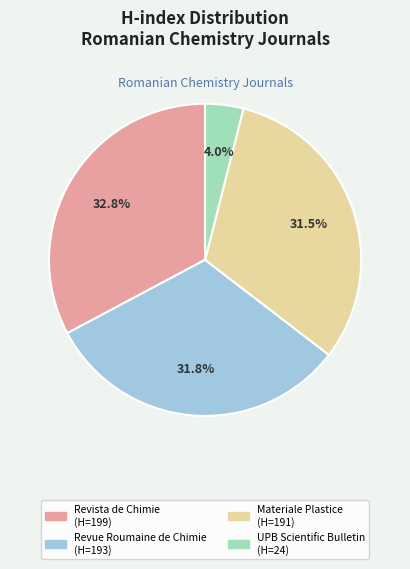

To the nearest percent, what is the average slice percentage?

25%